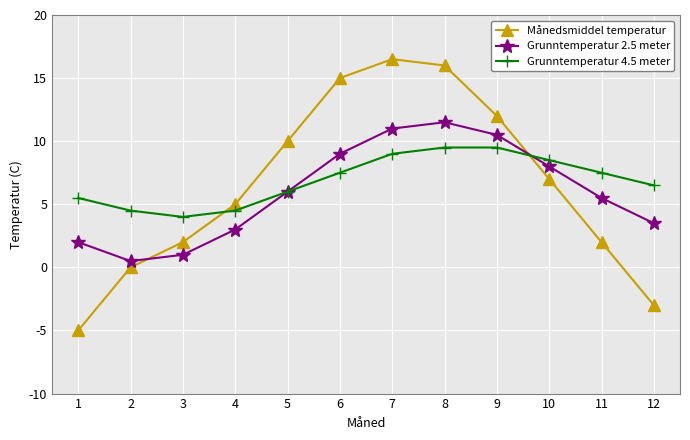

What is the difference between the maximum and minimum values in the Månedsmiddel temperatur series?

21.5